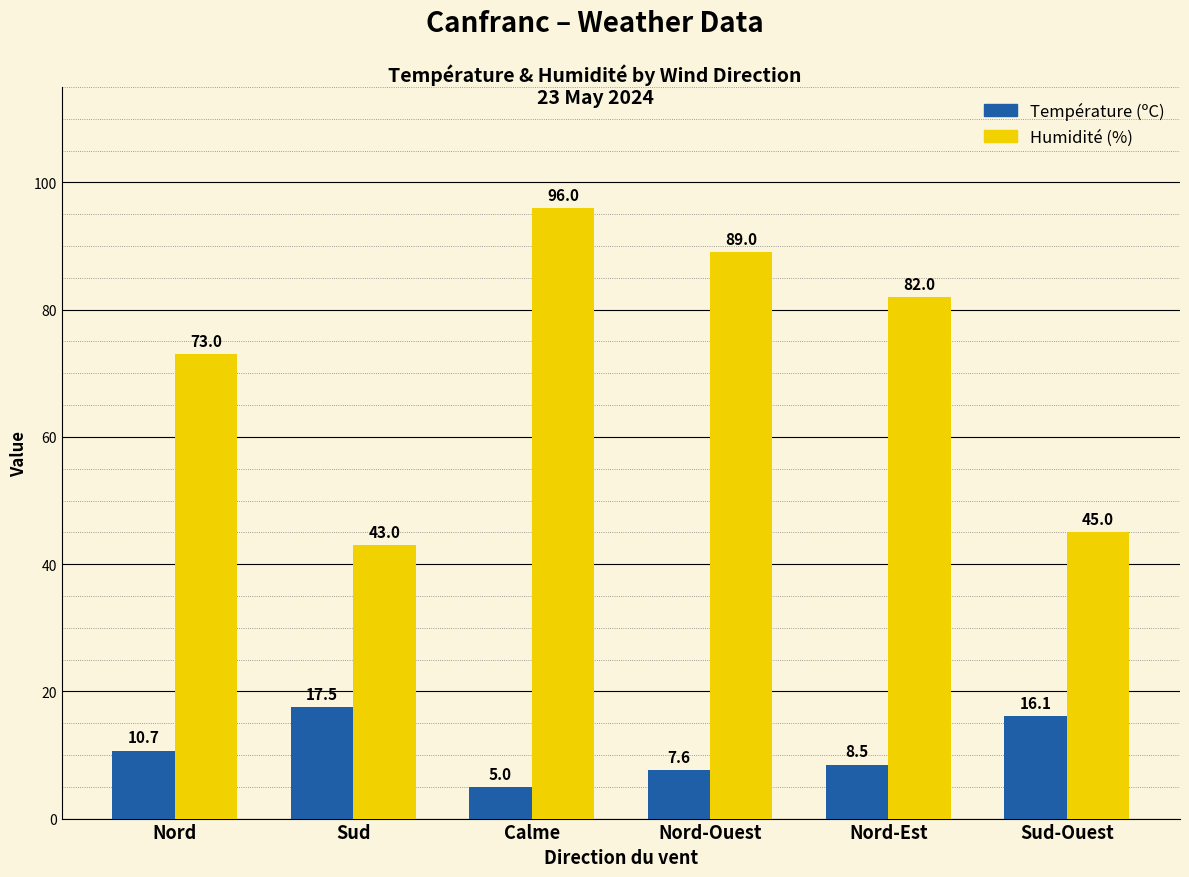

What is the label of the 6th bar from the left?

Sud-Ouest